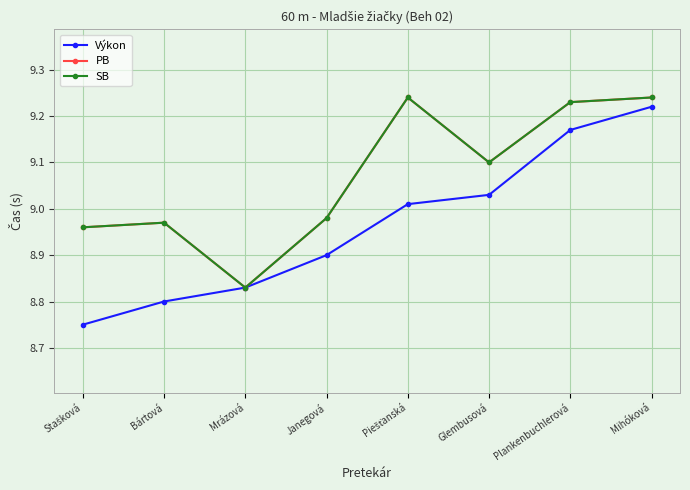

The PB series shows 5.0 at Stašková. True or false?

False